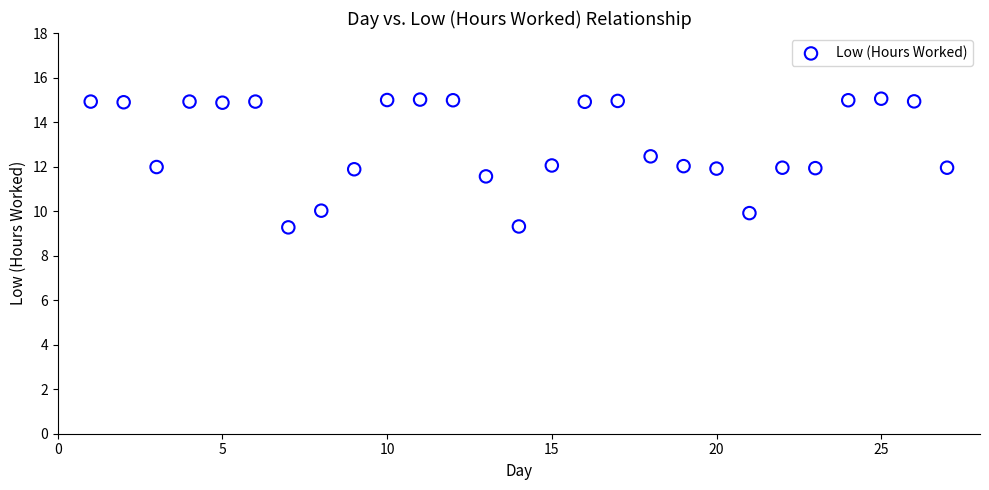

What is the range of Y values (max minus min)?

5.8